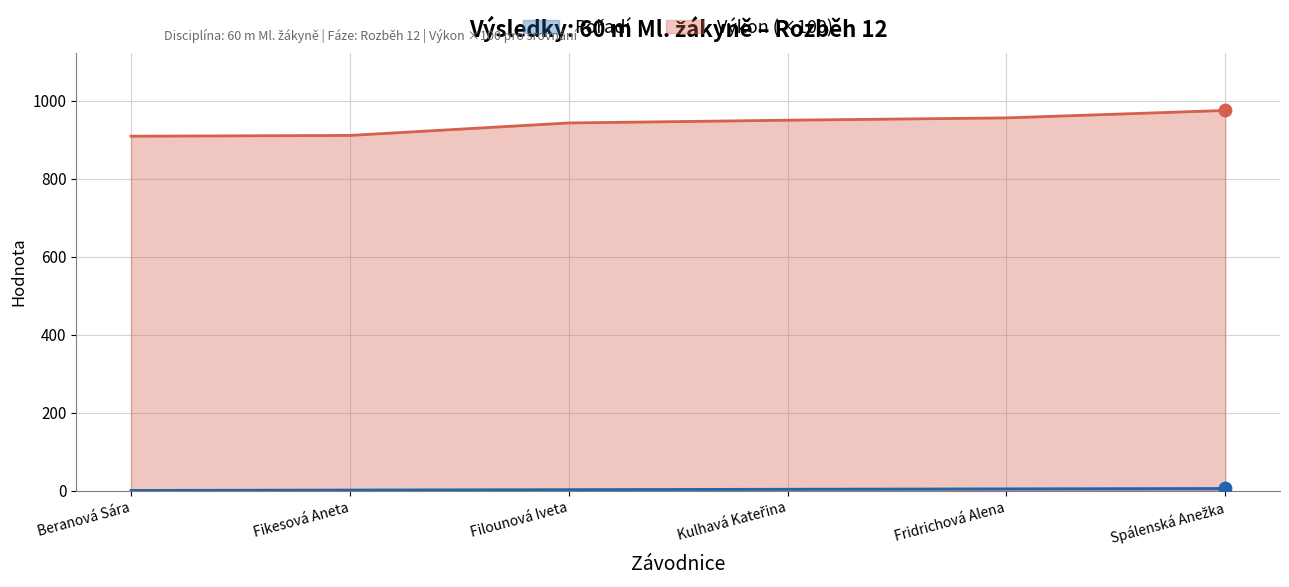

Which series has the largest total across all categories?

Výkon (×100)